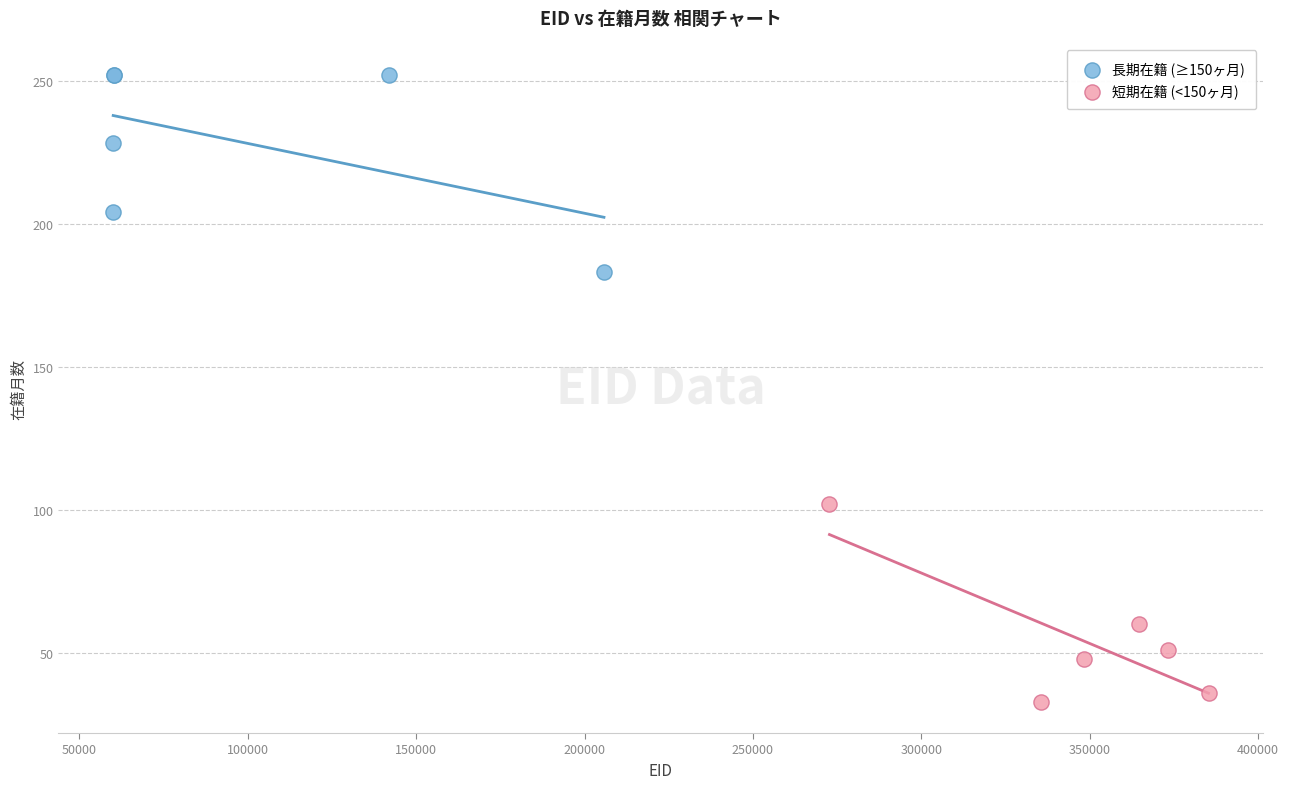

Which series reaches the minimum Y coordinate?

短期在籍 (<150ヶ月)